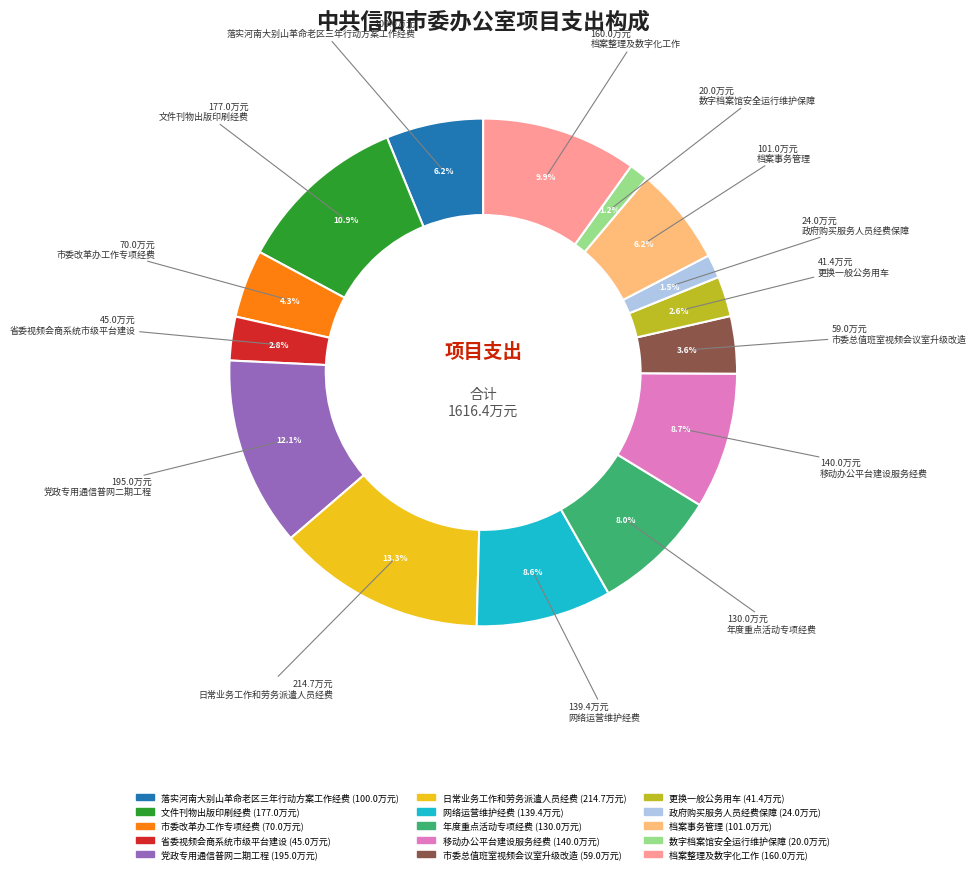

Which slice is the largest?

日常业务工作和劳务派遣人员经费